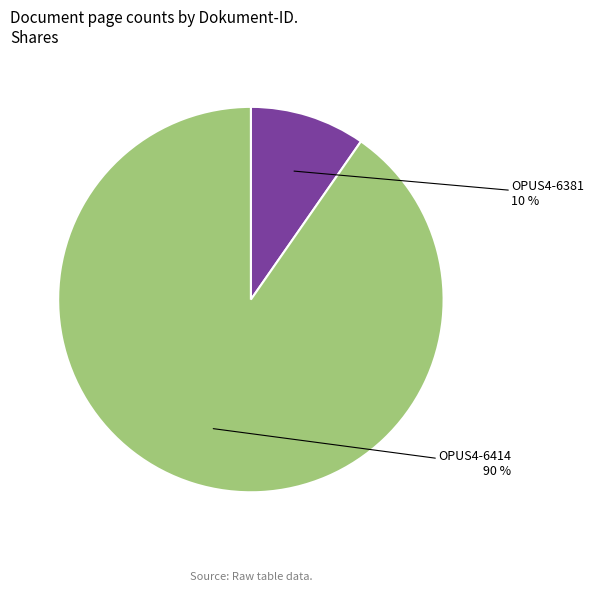

Is there any slice that represents more than half of the pie?

Yes